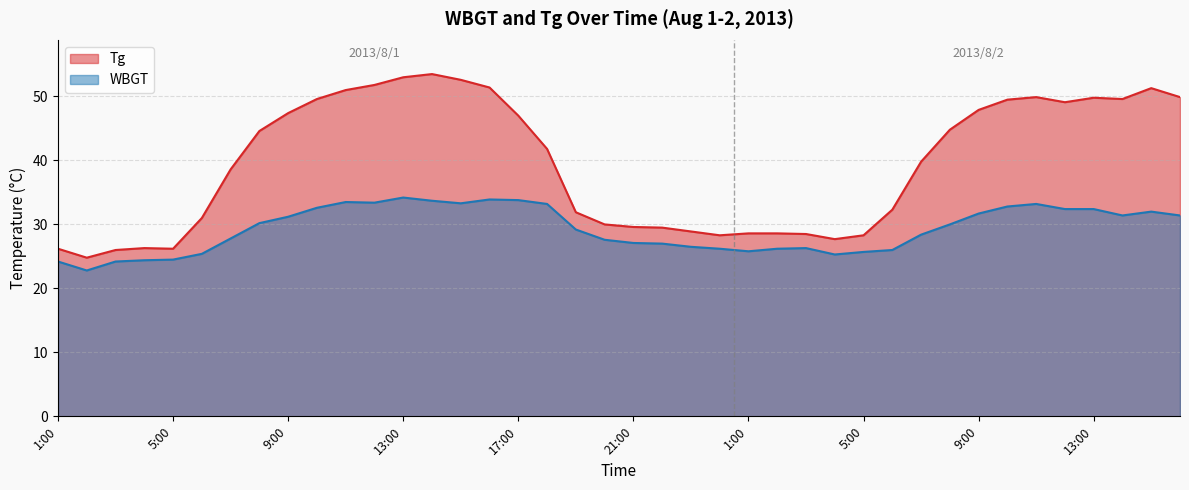

What is the maximum value for WBGT?

34.2